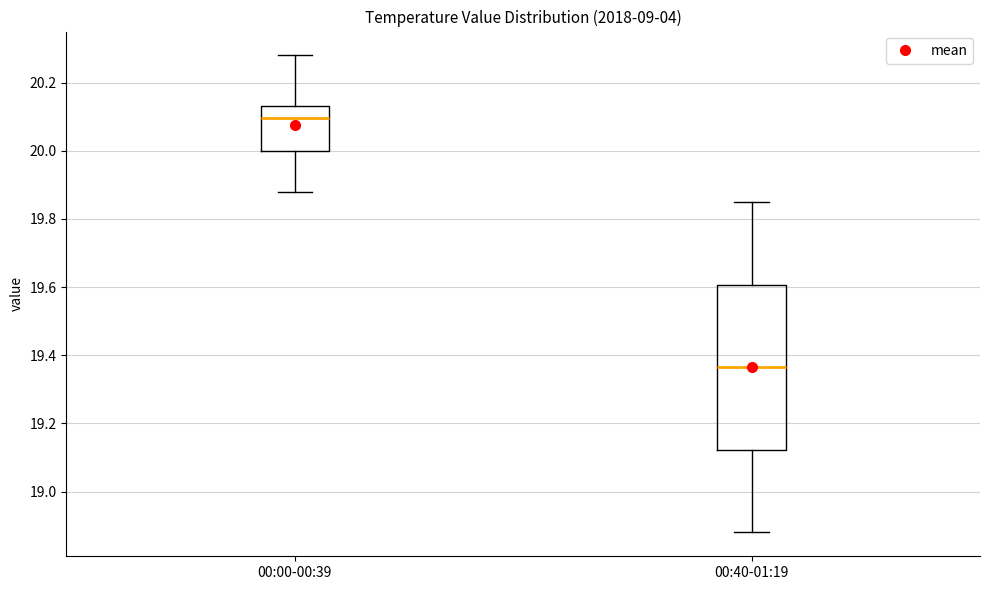

Reading left to right, read every box against the y-axis: the position of its median line, the range the box covers, and the ends of its whiskers. The values are not printed on the chart, so give them approximately, as read against the axis.

00:00-00:39: median 20.10, box 20.00 to 20.14, whiskers 19.88 to 20.28
00:40-01:19: median 19.36, box 19.12 to 19.60, whiskers 18.88 to 19.86